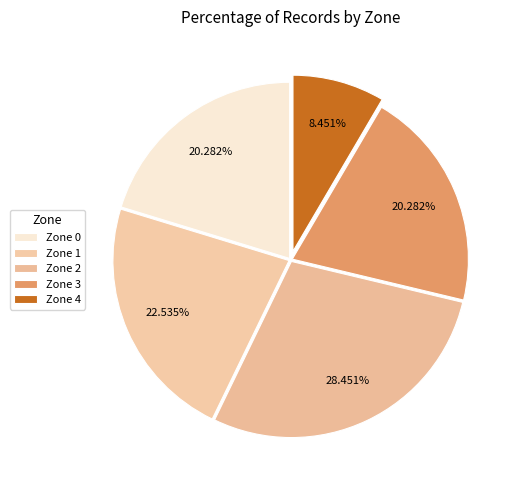

Rank the categories by value from highest to lowest.

2, 1, 0, 3, 4